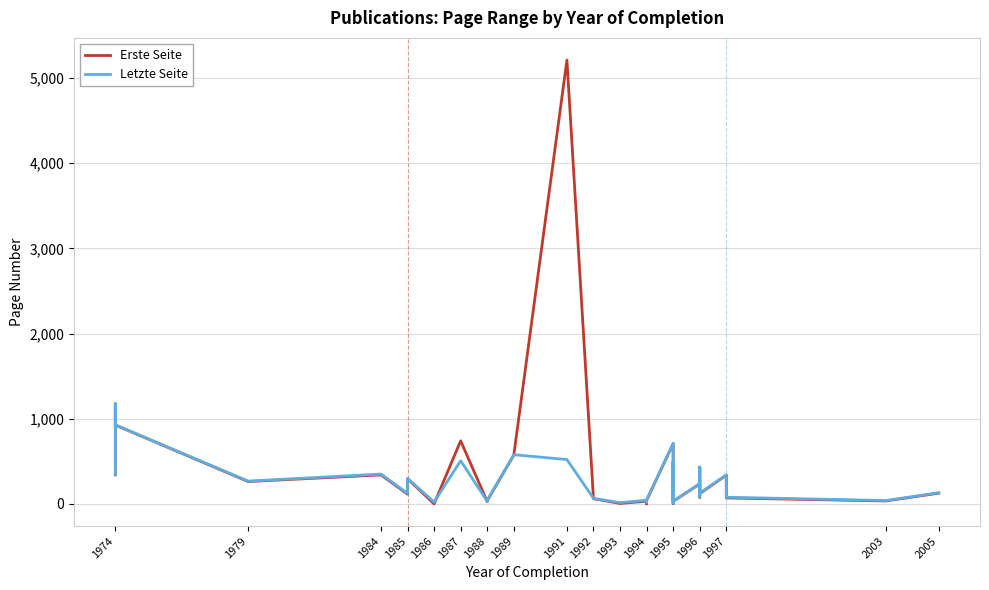

The Letzte Seite series shows 214 at 1985. True or false?

False